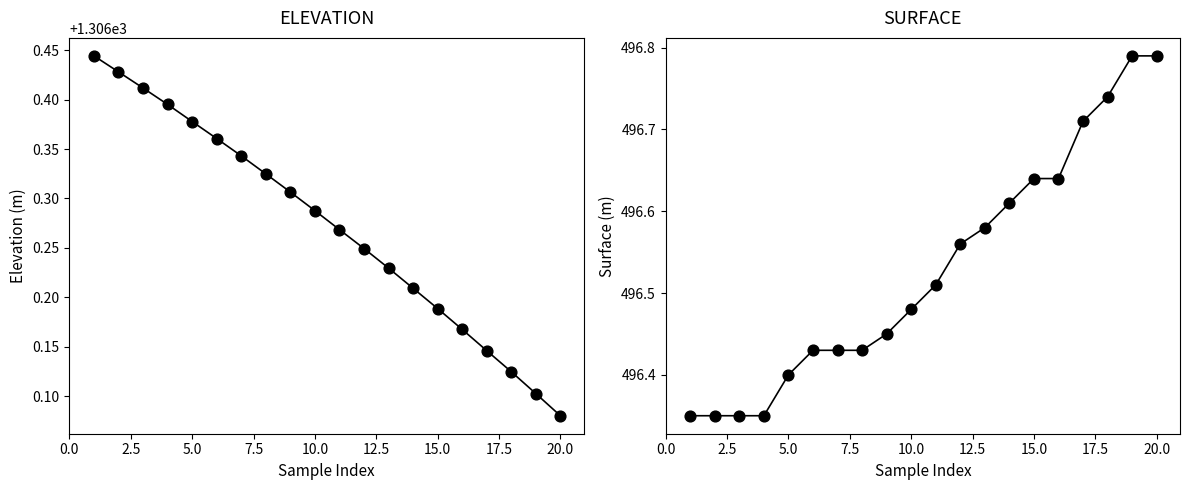

Which series contains the highest Y value?

ELEVATION